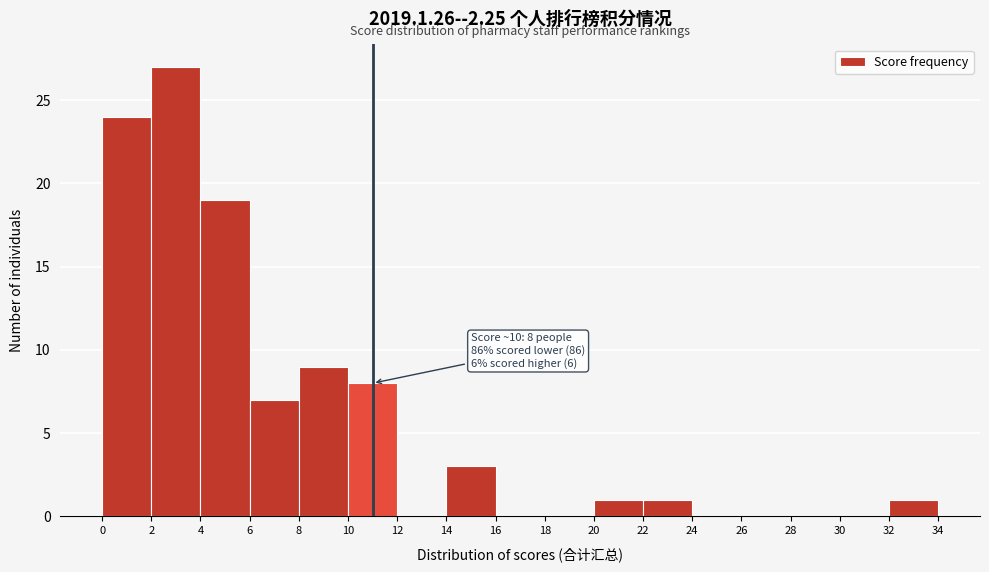

Which range on the x-axis has the tallest bar?

2 to 4